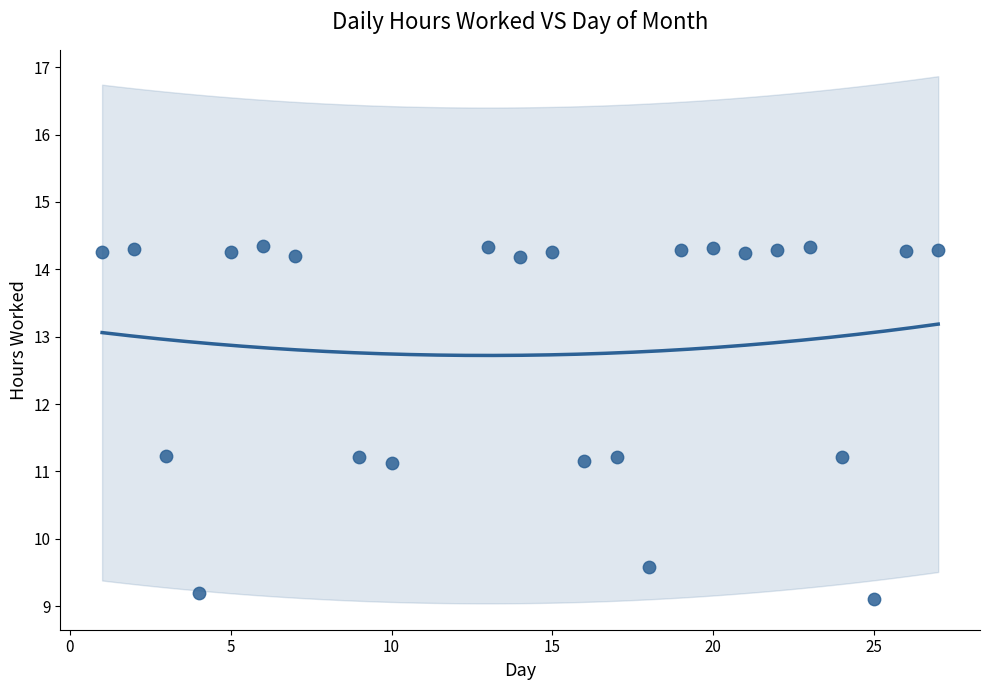

What is the range of X values (max minus min)?

26.0